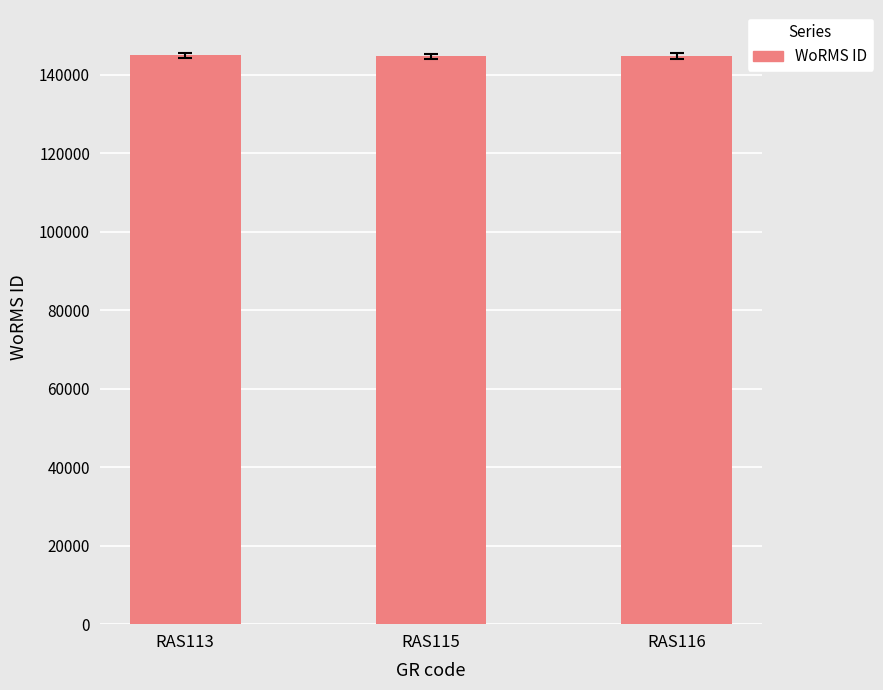

Are the bars grouped side by side (vs. stacked)?

No